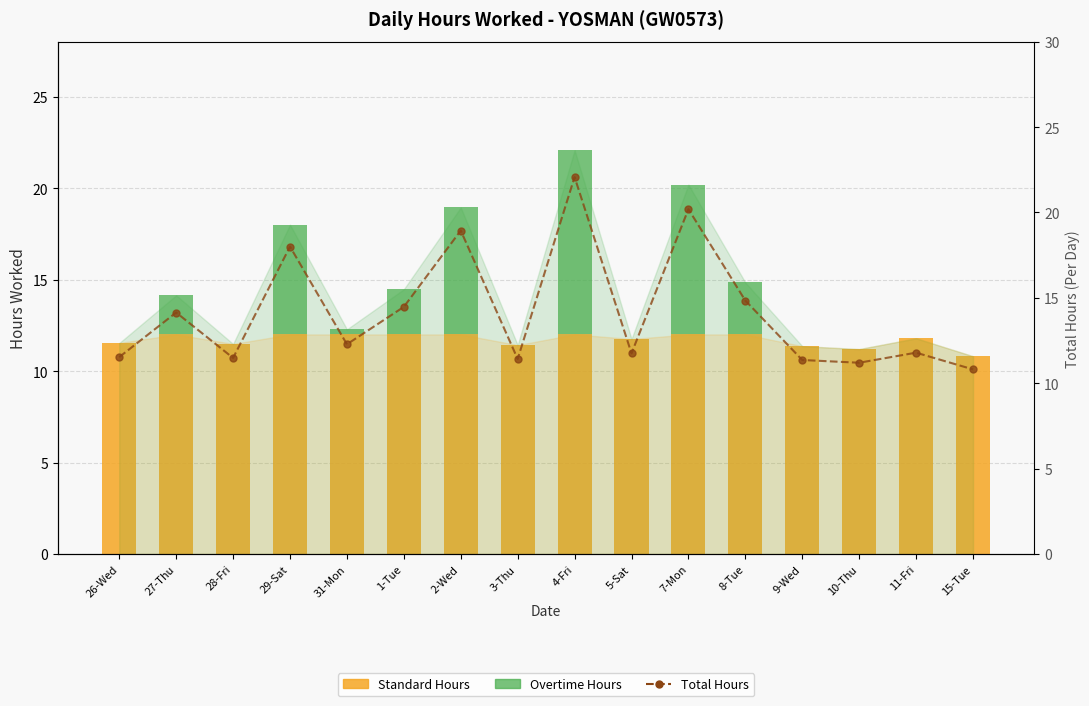

What is the difference between the highest and lowest values at 27-Thu?

12.0